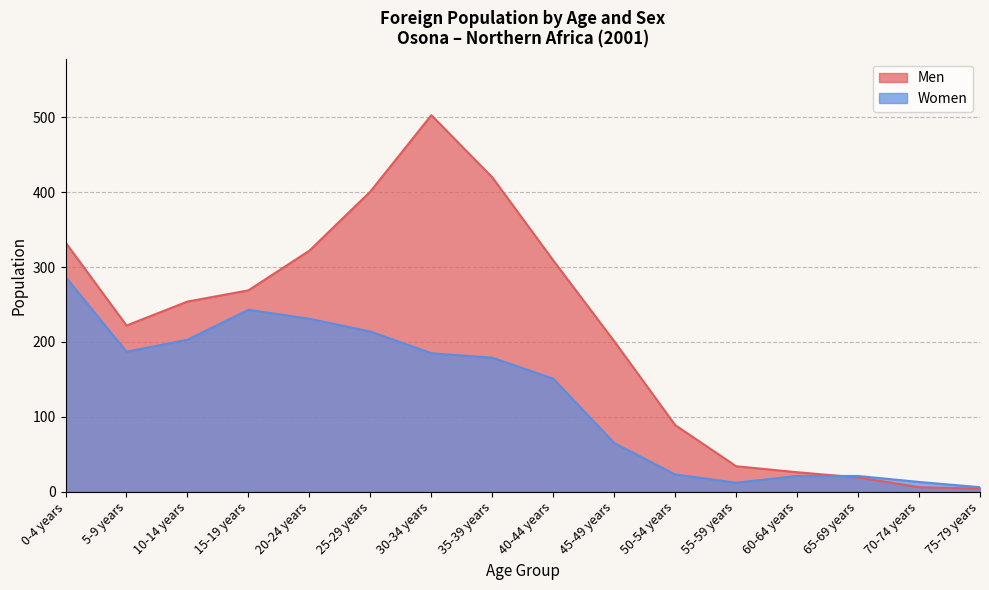

What is the total value across all series at 30-34 years?

688